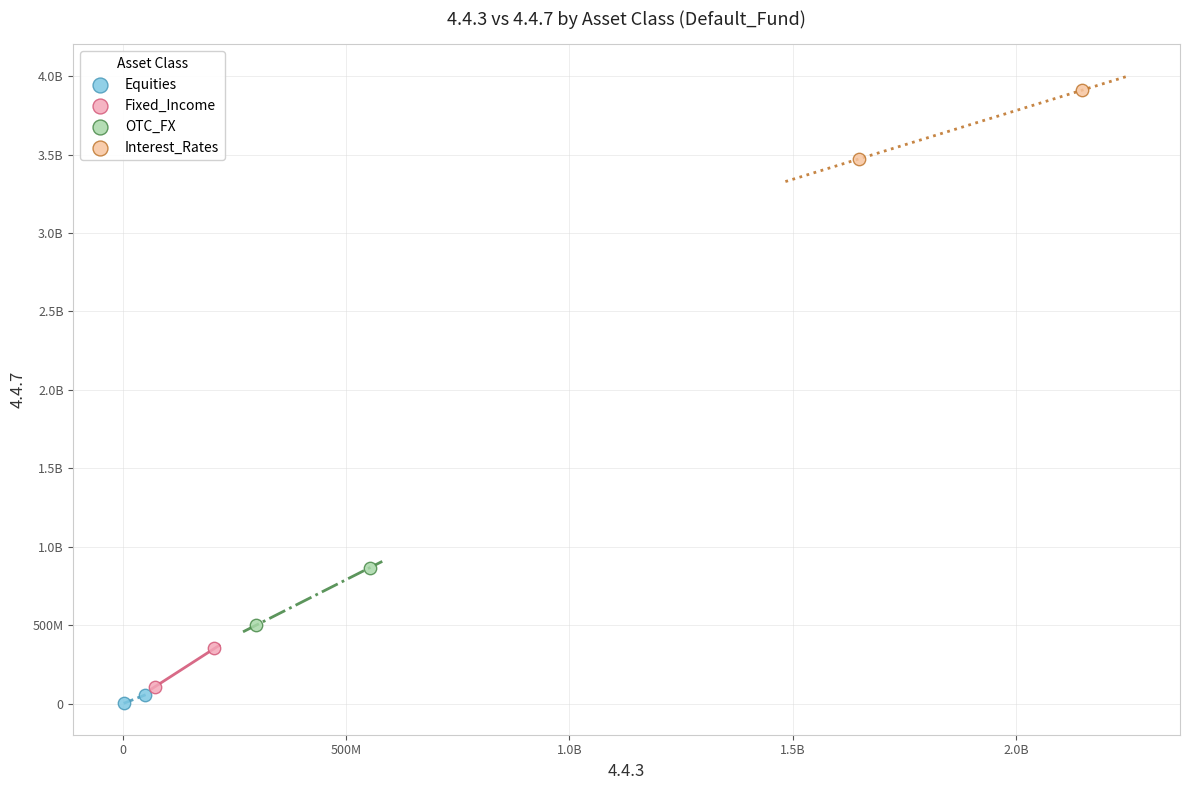

What are all the series names shown in the legend?

Equities, Fixed_Income, OTC_FX, Interest_Rates